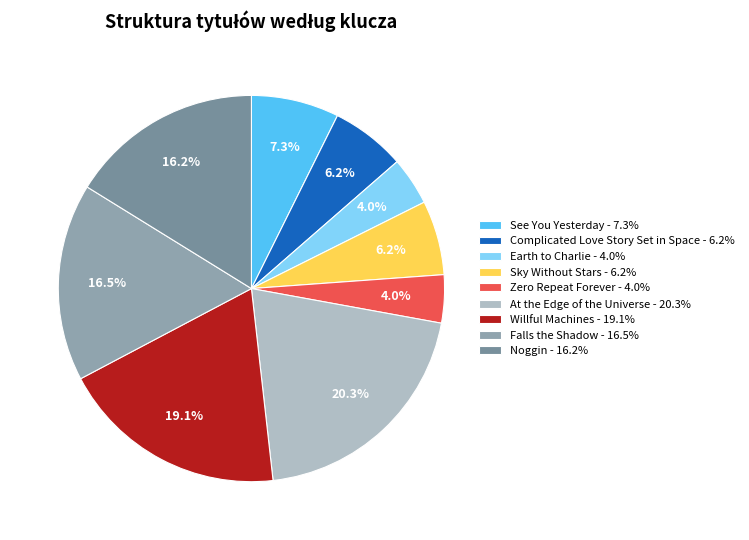

To the nearest percent, what portion does Complicated Love Story Set in Space represent?

6%